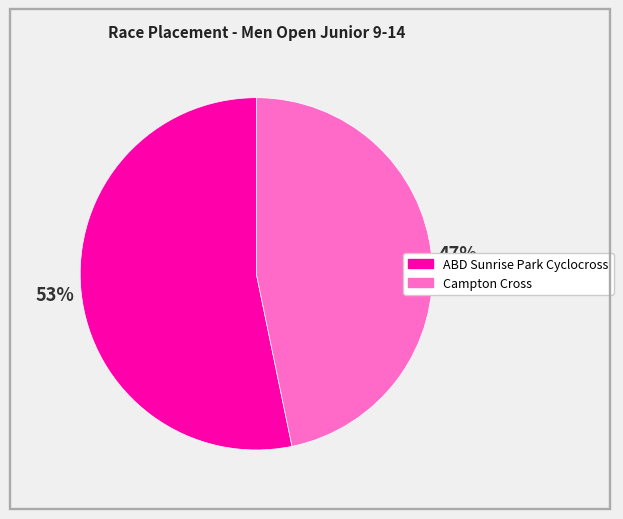

To the nearest percent, what is the combined percentage of Campton Cross and ABD Sunrise Park Cyclocross?

100%